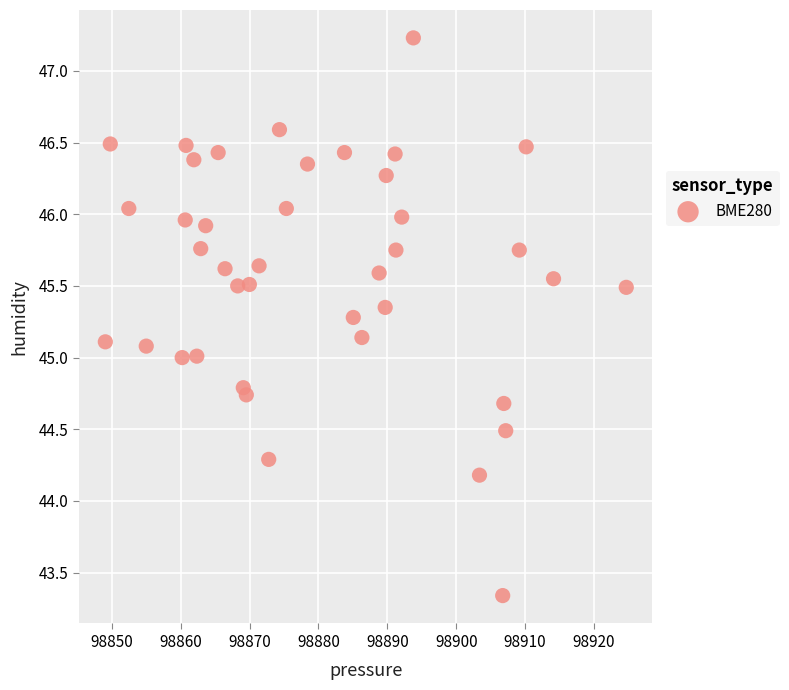

What is the range of Y values (max minus min)?

3.9